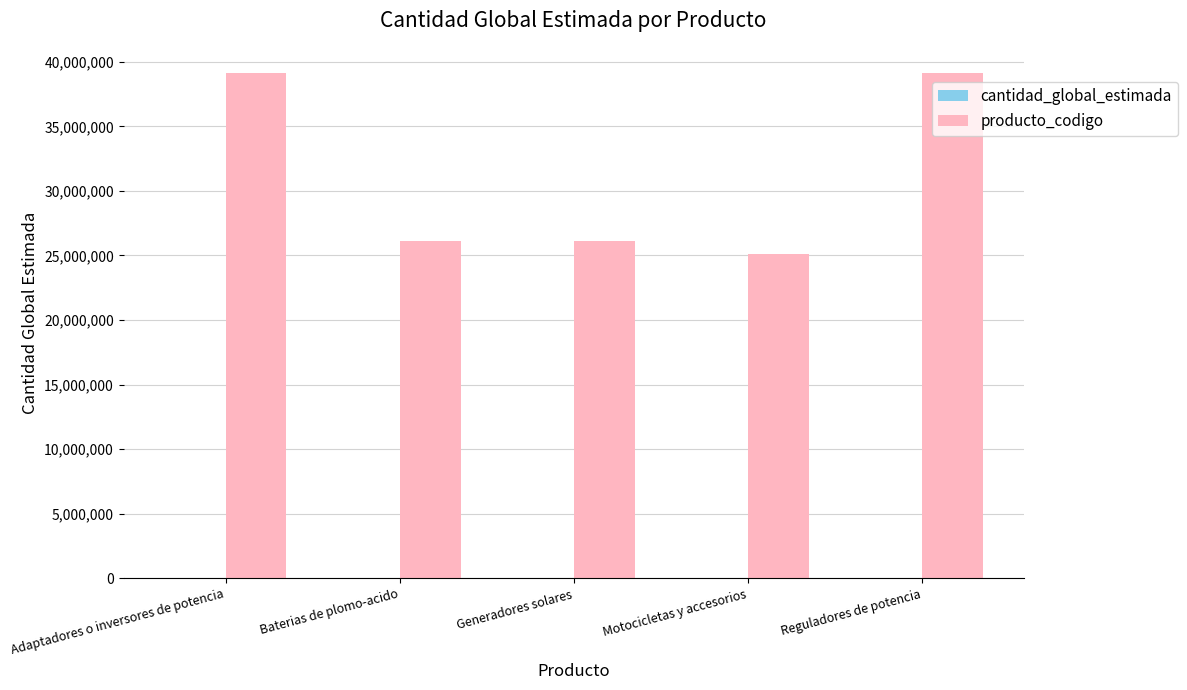

Which series has the largest total across all categories?

producto_codigo